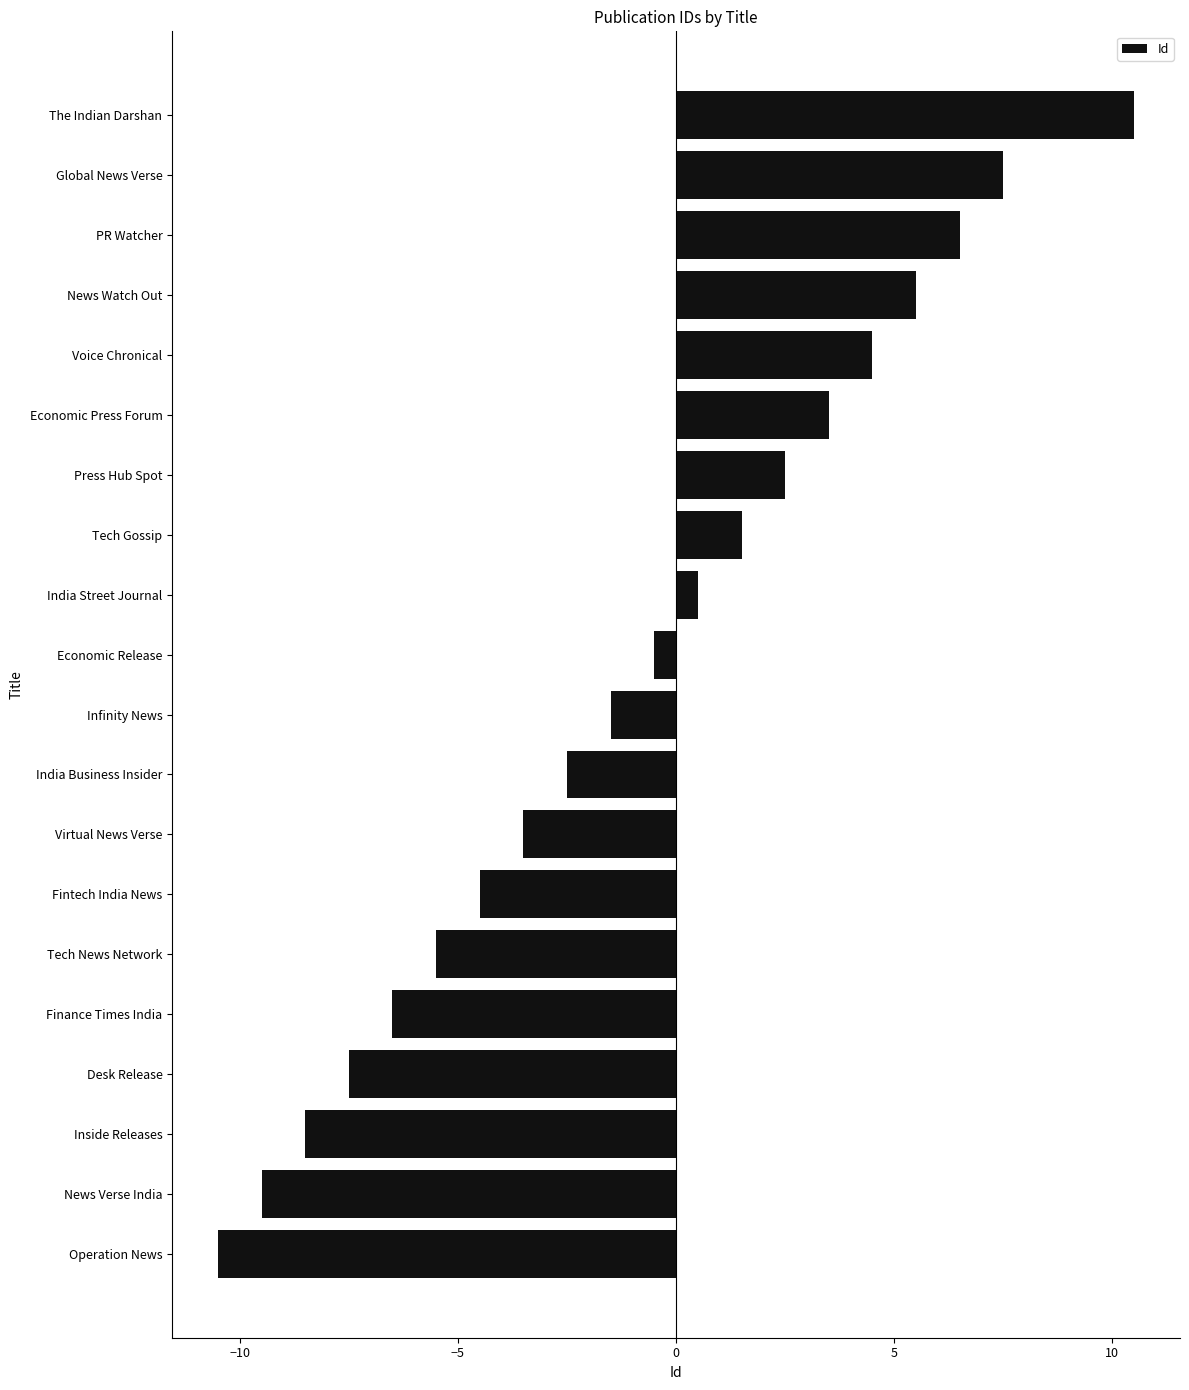

Which label corresponds to the largest value in the chart?

The Indian Darshan